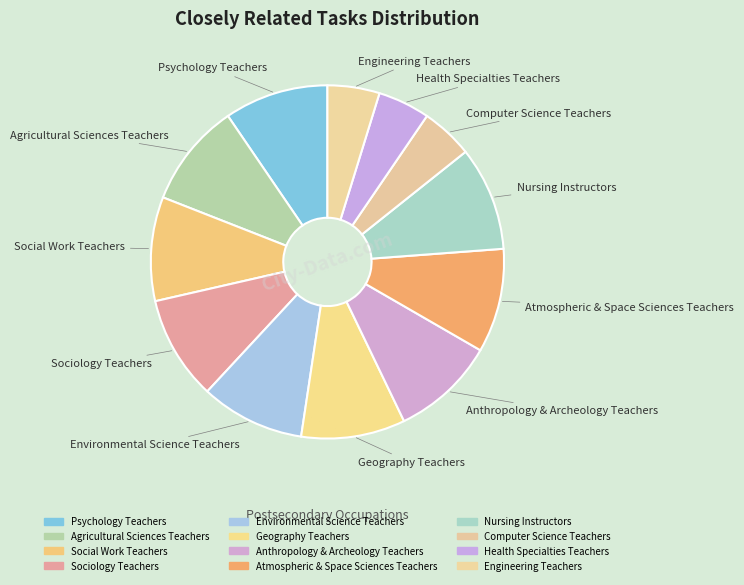

Is it true that Geography Teachers is 10% of the pie?

True